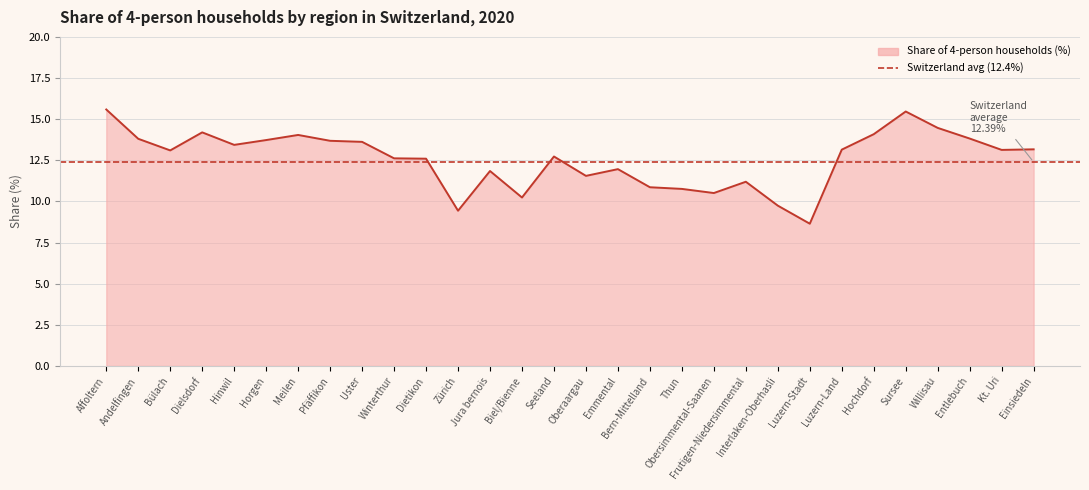

What is the change in value from Affoltern to Luzern-Stadt?

-6.9